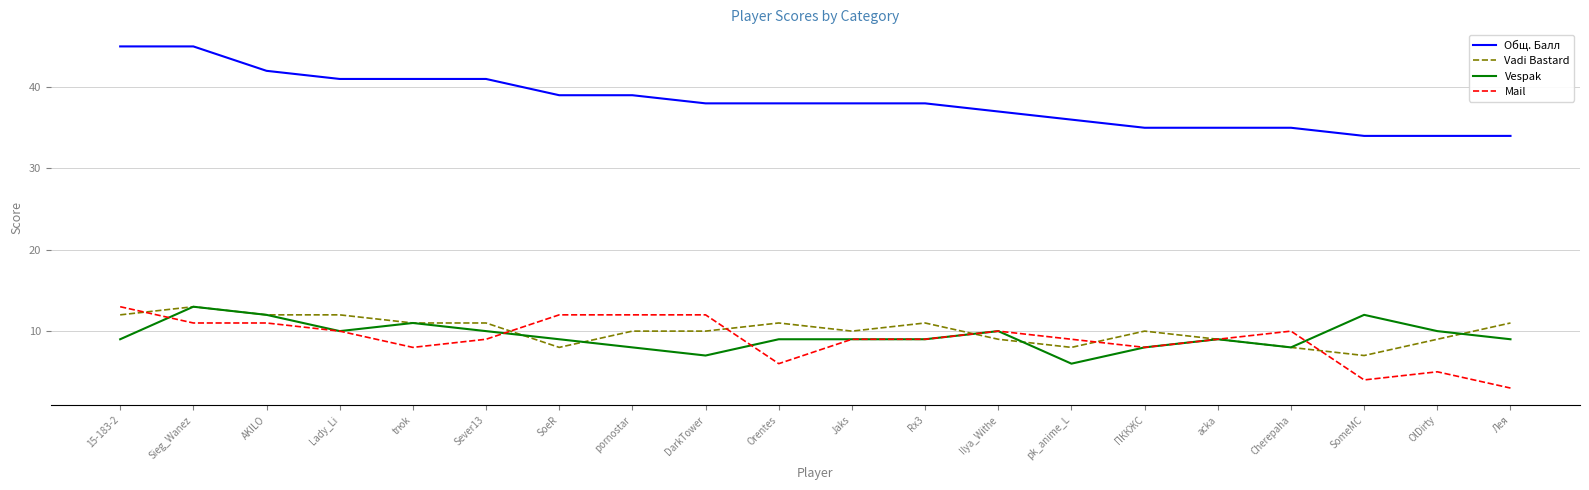

At pornostar, list the series in order from smallest to largest.

Vespak, Vadi Bastard, Mail, Общ. Балл